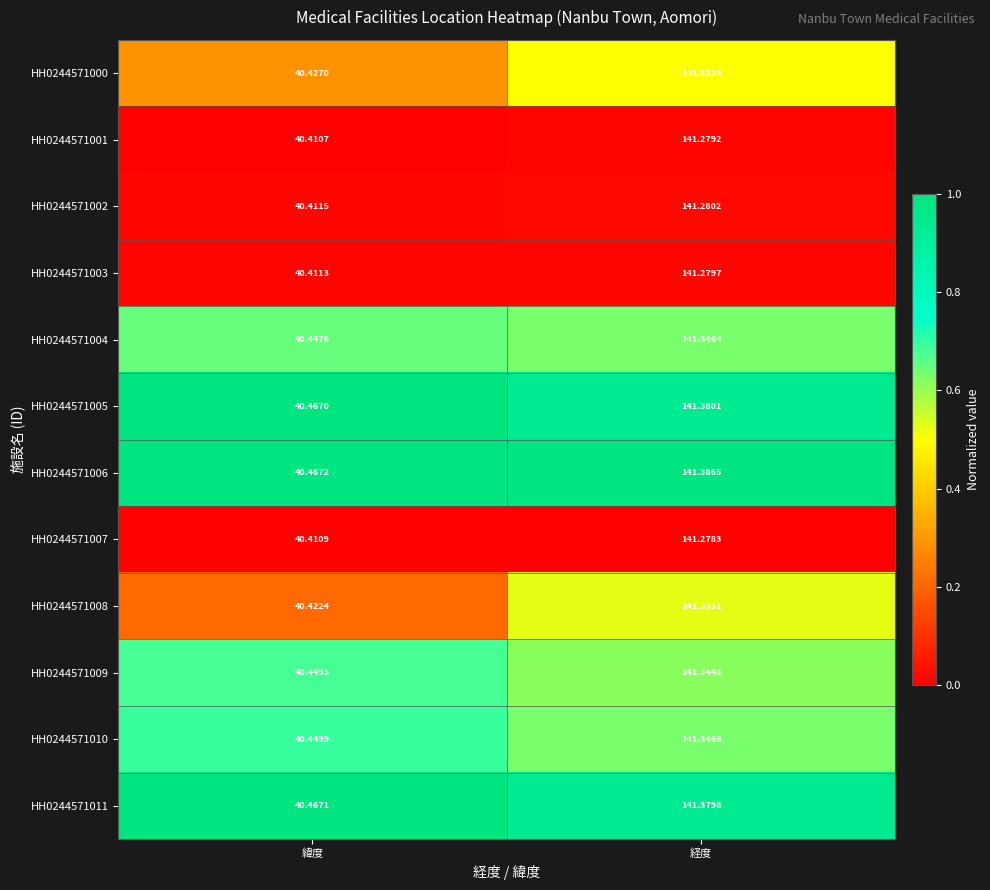

Where is HH0244571005 nearest to the value 90?

緯度